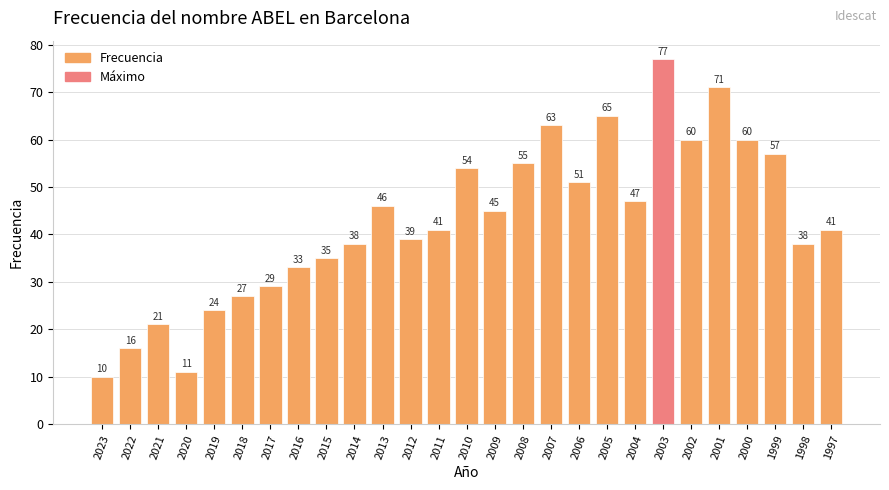

What is the minimum value shown in the chart?

10